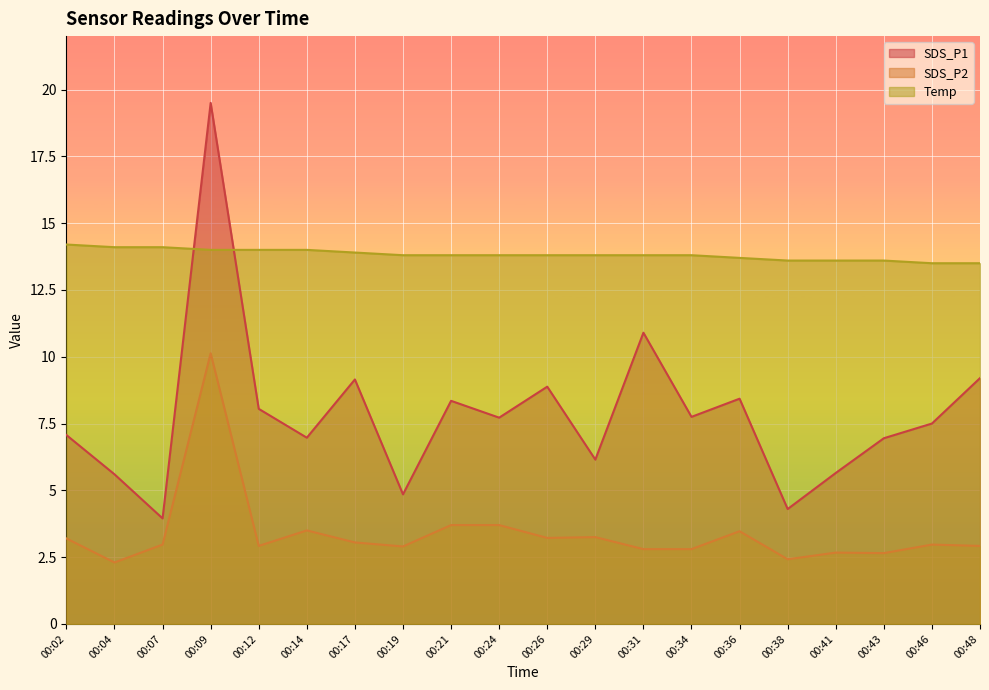

Reading left to right, transcribe all the data shown in this chart.

SDS_P1: 7.1	5.6	4.0	19.5	8.1	7.0	9.2	4.8	8.3	7.7	8.9	6.2	10.9	7.8	8.4	4.3	5.7	7.0	7.5	9.2
SDS_P2: 3.2	2.3	3.0	10.1	2.9	3.5	3.0	2.9	3.7	3.7	3.2	3.2	2.8	2.8	3.5	2.4	2.7	2.6	3.0	2.9
Temp: 14.2	14.1	14.1	14.0	14.0	14.0	13.9	13.8	13.8	13.8	13.8	13.8	13.8	13.8	13.7	13.6	13.6	13.6	13.5	13.5